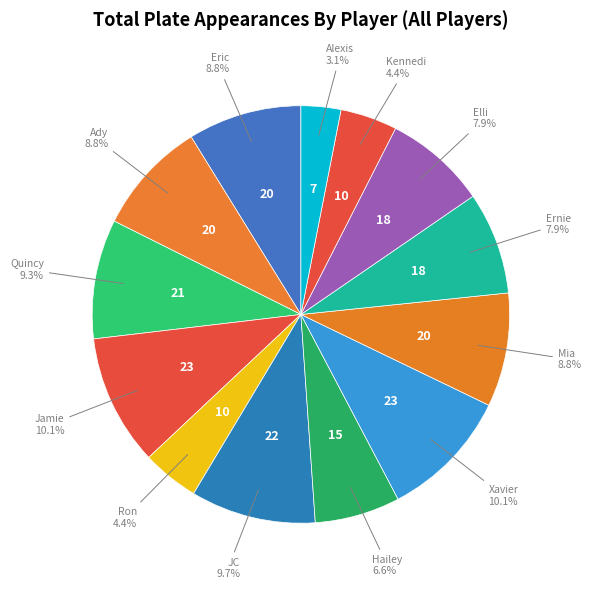

How many segments does this pie chart have?

13